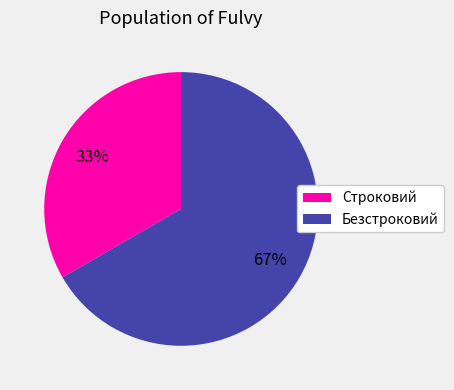

To the nearest percent, what is the combined percentage of Строковий and Безстроковий?

100%